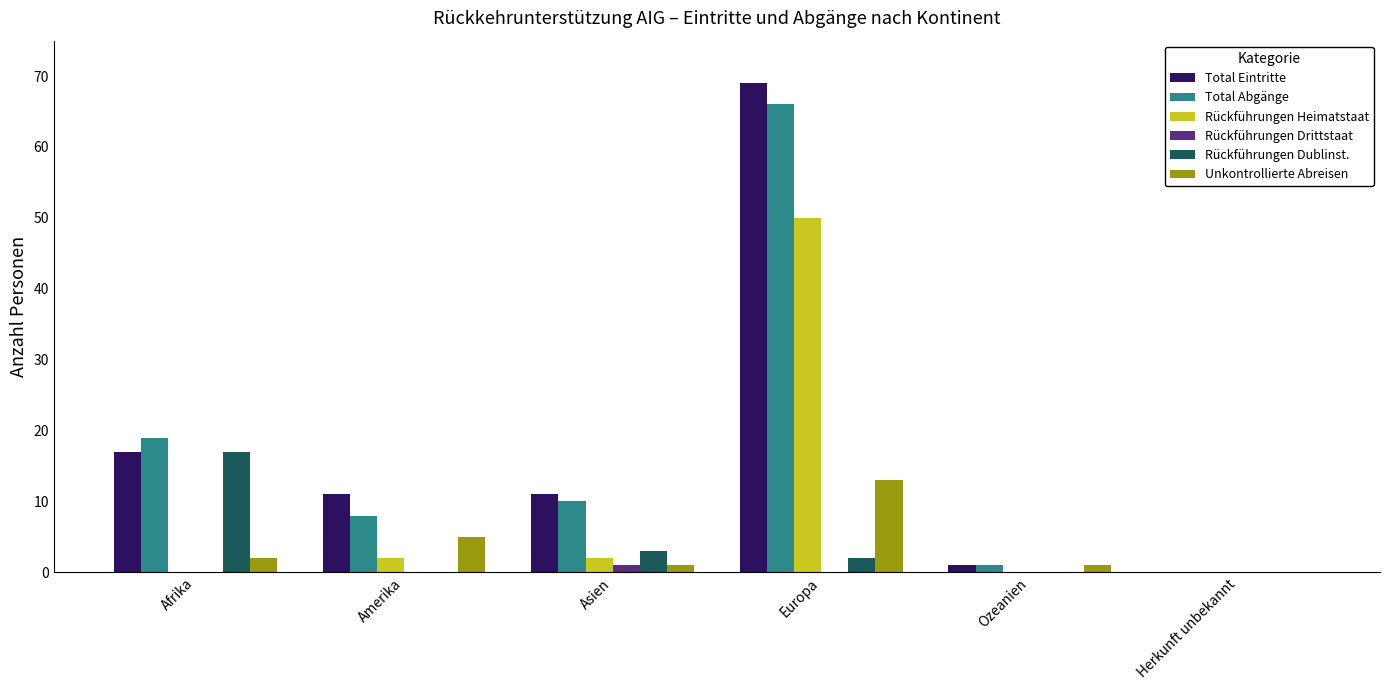

Reading left to right, what are all the values shown in this chart?

Total Eintritte: 17	11	11	69	1	0
Total Abgänge: 19	8	10	66	1	0
Rückführungen Heimatstaat: 0	2	2	50	0	0
Rückführungen Drittstaat: 0	0	1	0	0	0
Rückführungen Dublinst.: 17	0	3	2	0	0
Unkontrollierte Abreisen: 2	5	1	13	1	0